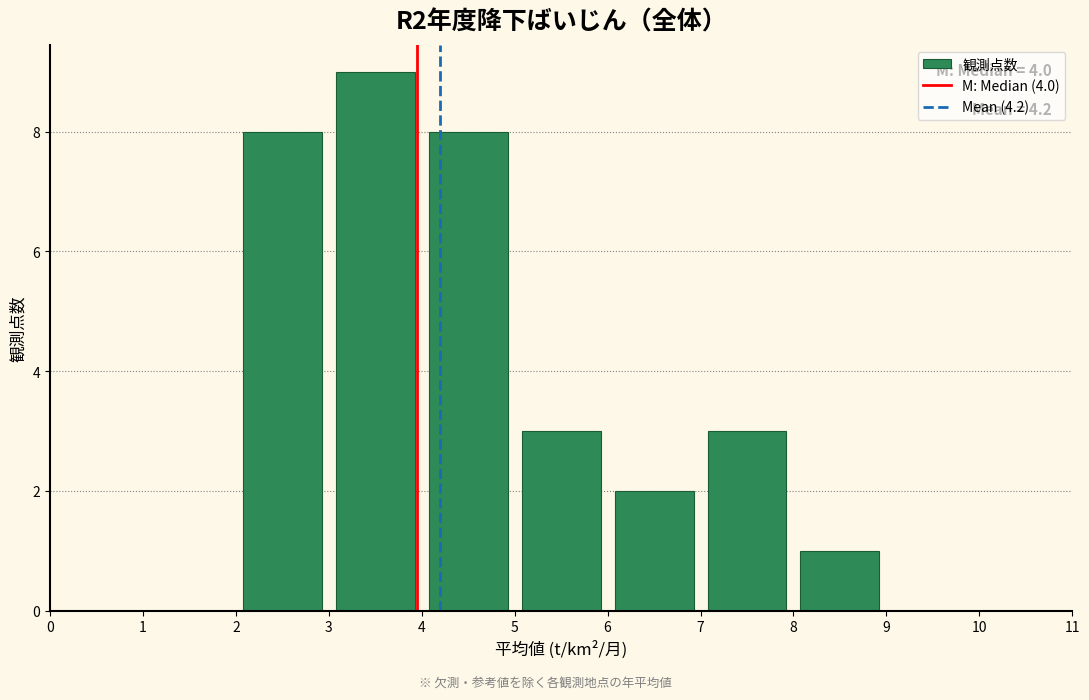

Which range on the x-axis has the tallest bar?

3 to 4